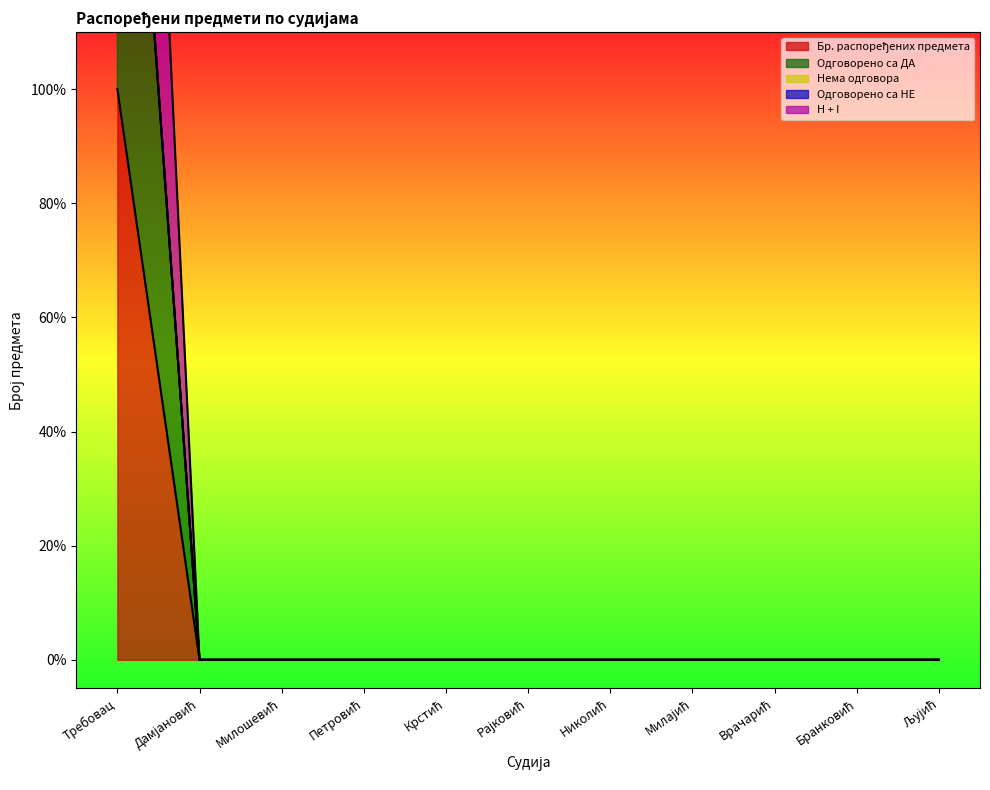

Reading left to right, what are all the values shown in this chart?

Бр. распоређених предмета: 3	0	0	0	0	0	0	0	0	0	0
Одговорено са ДА: 1	0	0	0	0	0	0	0	0	0	0
H + I: 2	0	0	0	0	0	0	0	0	0	0